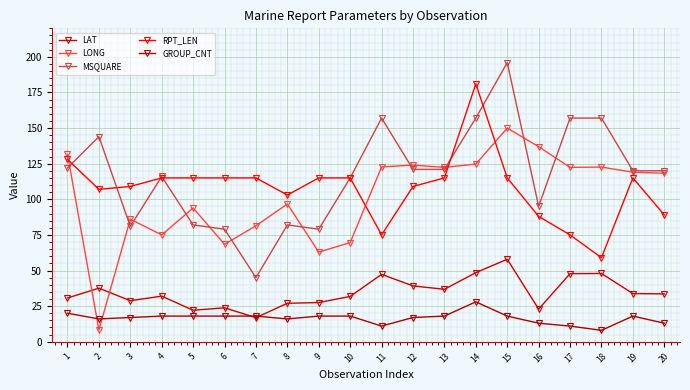

What is the sum of the RPT_LEN values at 18 and 11?

134.0